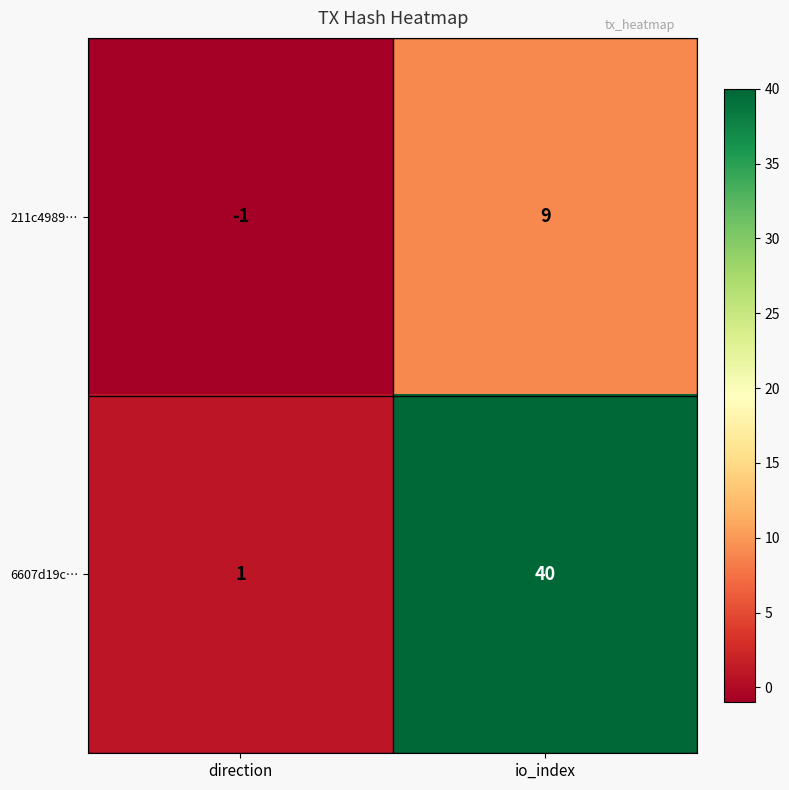

What is the sum of all 6607d19c… values?

41